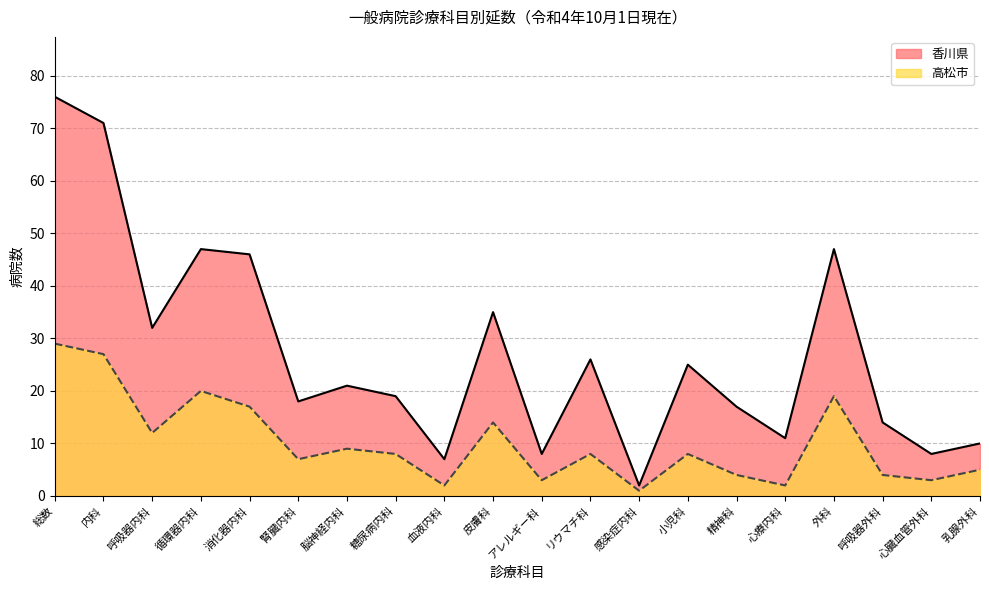

How many values in the 香川県 series are below 21?

10